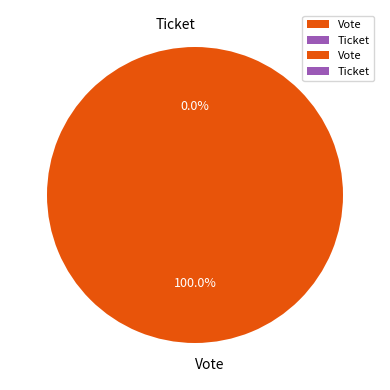

Is there any slice that represents more than half of the pie?

Yes